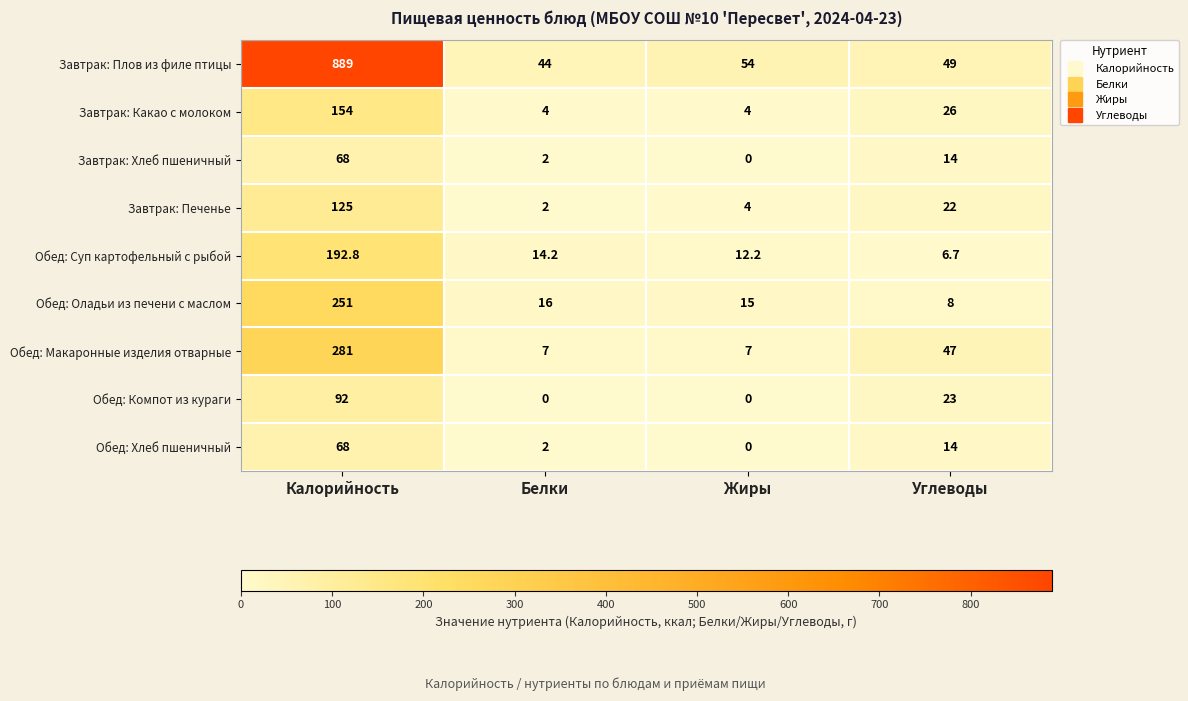

At how many categories does at least one series exceed 63?

1